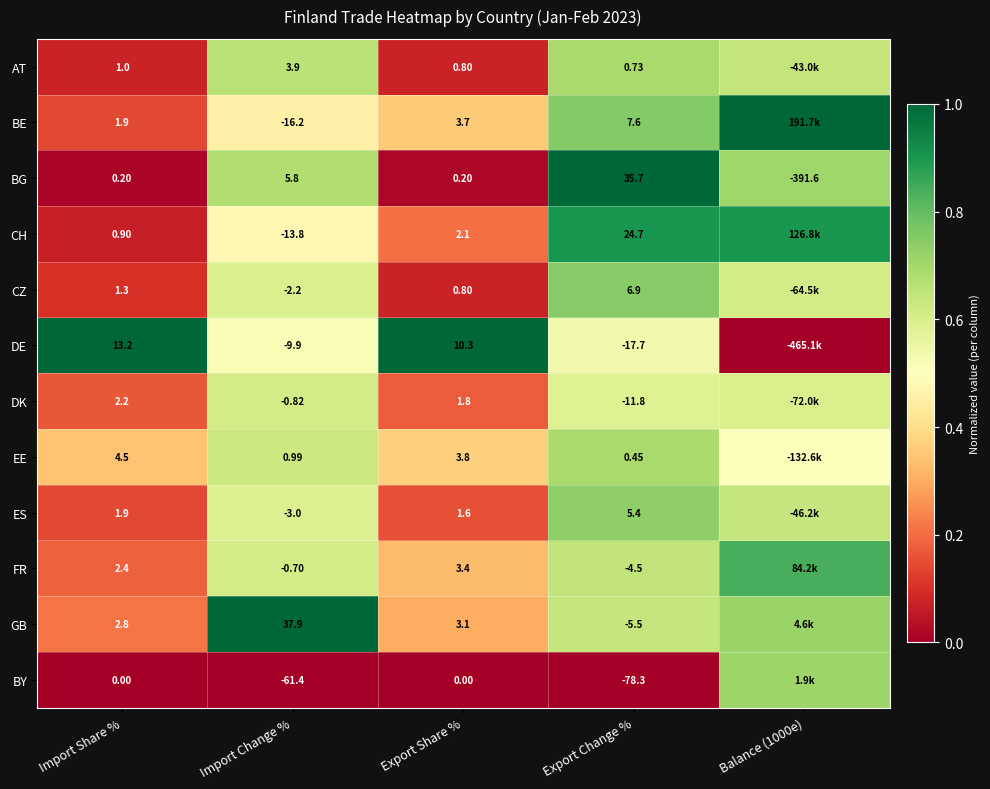

Which series changed the most between Export Share % and Export Change %?

BY